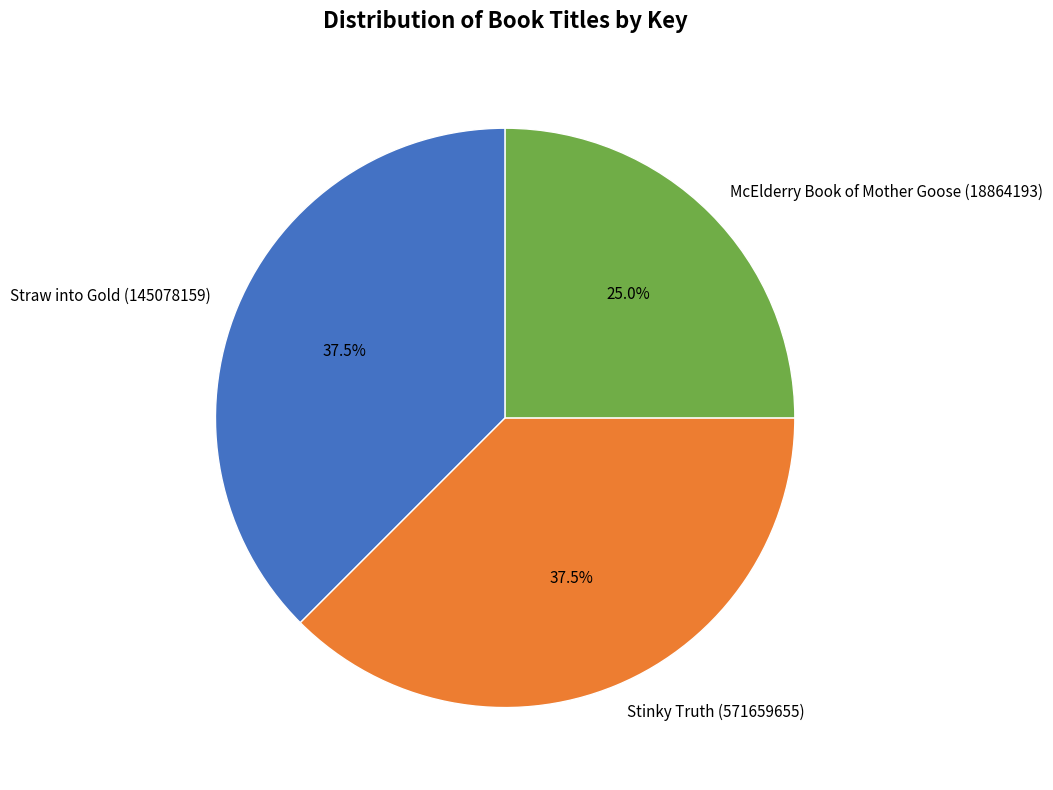

Which category has the smallest portion of the pie?

McElderry Book of Mother Goose (18864193)